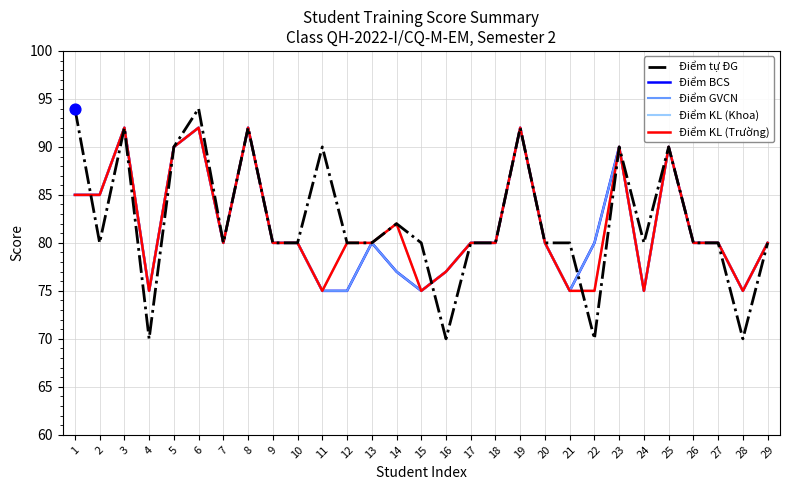

Is the value of Điểm BCS at 10 greater than the value of Điểm GVCN at 3?

No